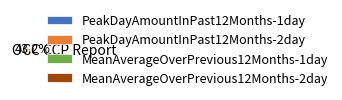

How many slices are in this pie chart?

4